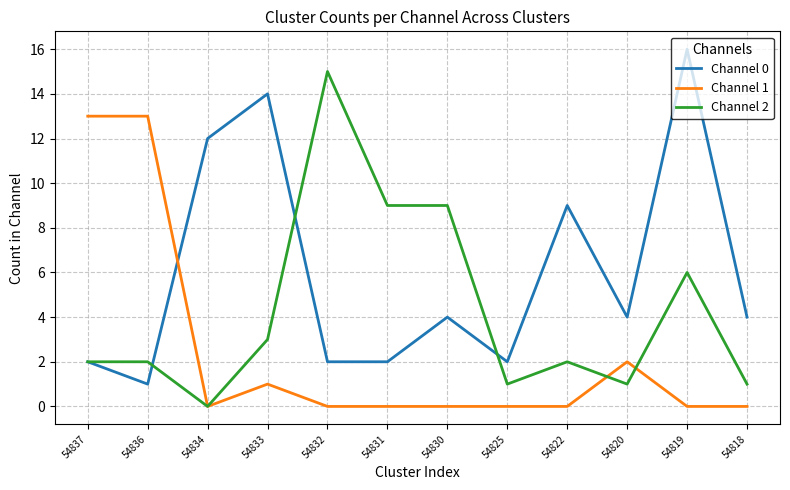

At which category is the sum across all series the highest?

54819